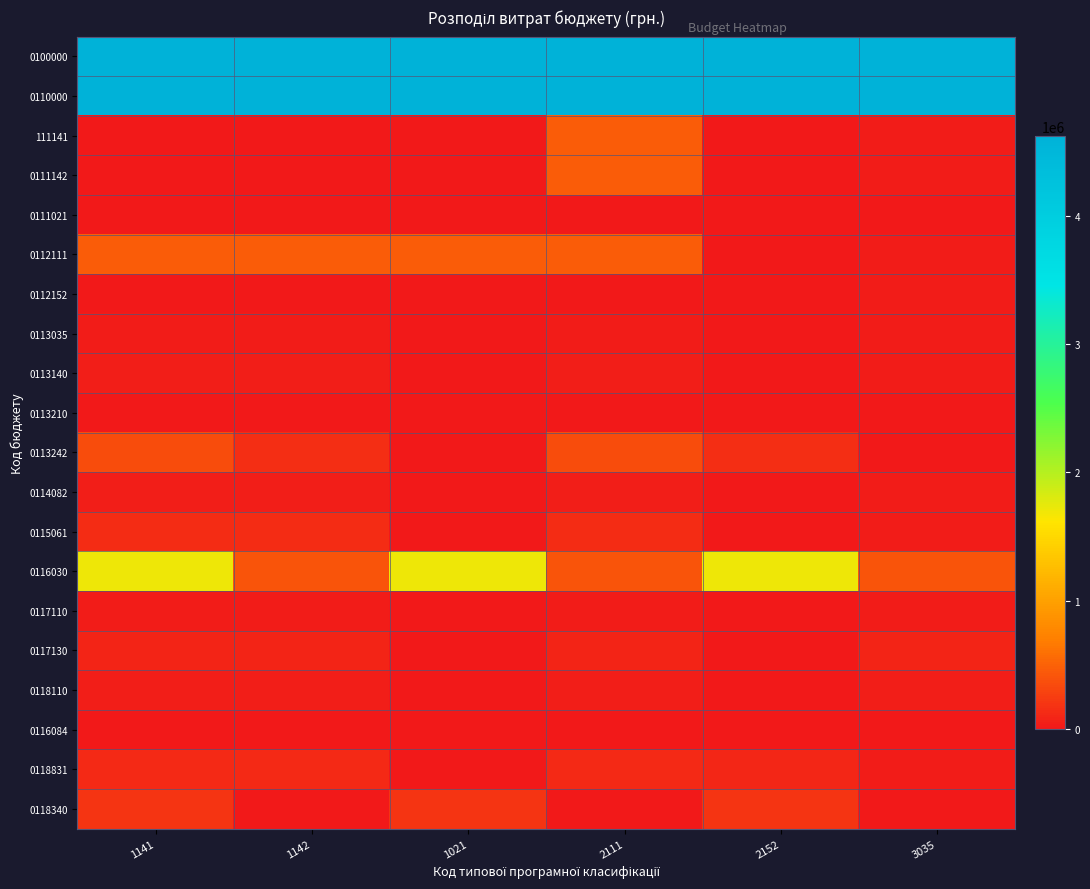

List the series in order of their peak value, highest first.

0100000, 0110000, 0116030, 111141, 0111142, 0112111, 0113242, 0118340, 0115061, 0118831, 0117130, 0114082, 0118110, 0113140, 0112152, 0113035, 0117110, 0116084, 0113210, 0111021